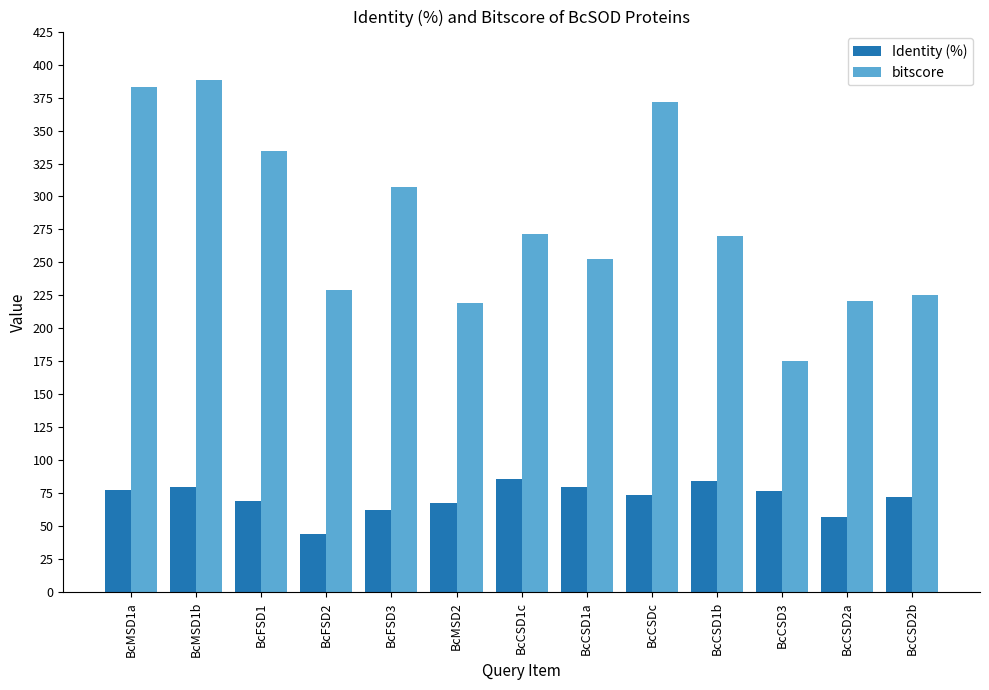

What is the difference between the highest and lowest values at BcCSD2a?

163.7